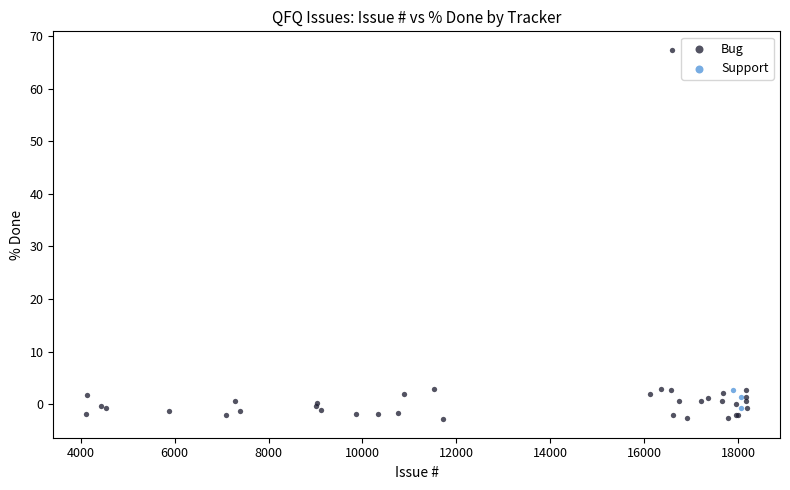

Which series has the widest spread of Y values?

Bug